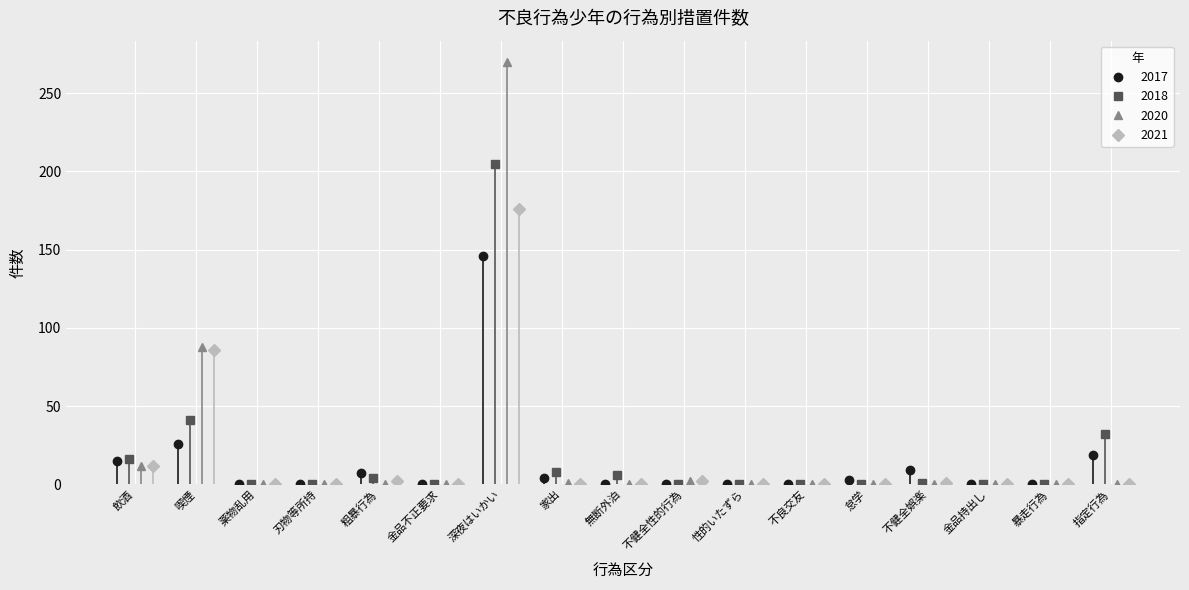

What is the sum of all 2020 values?

373